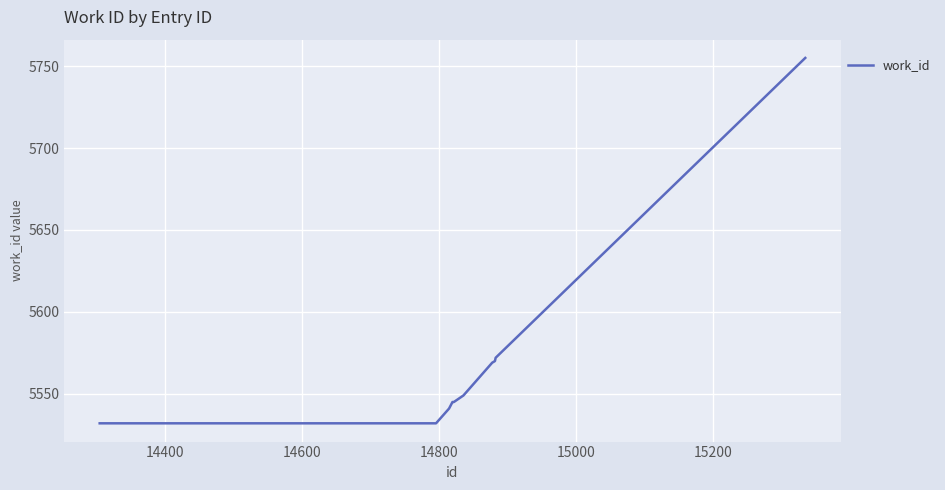

What is the difference between the maximum and minimum values?

223